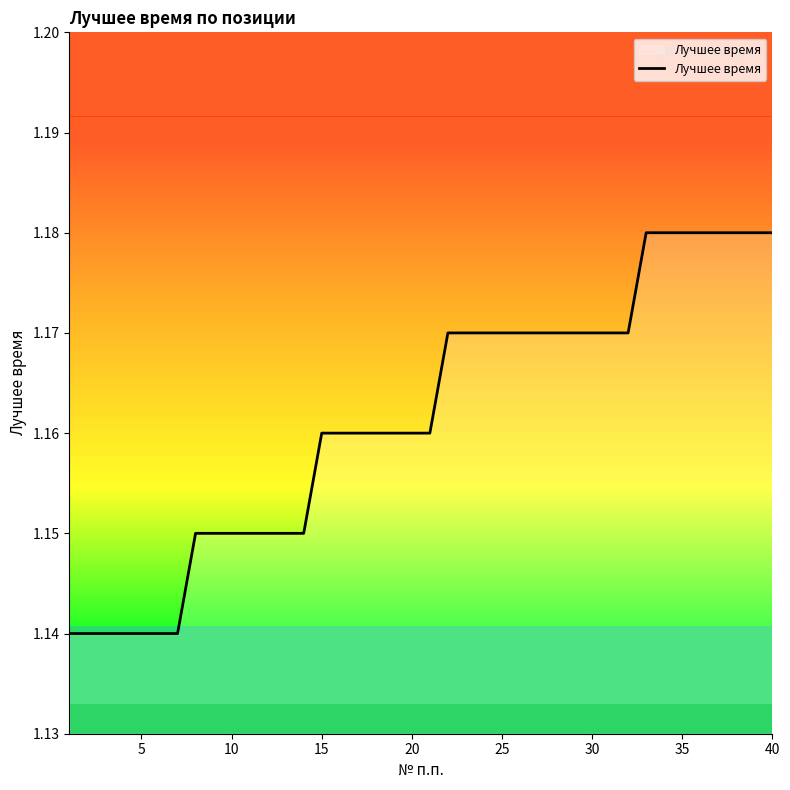

How many lines are shown in the chart?

1